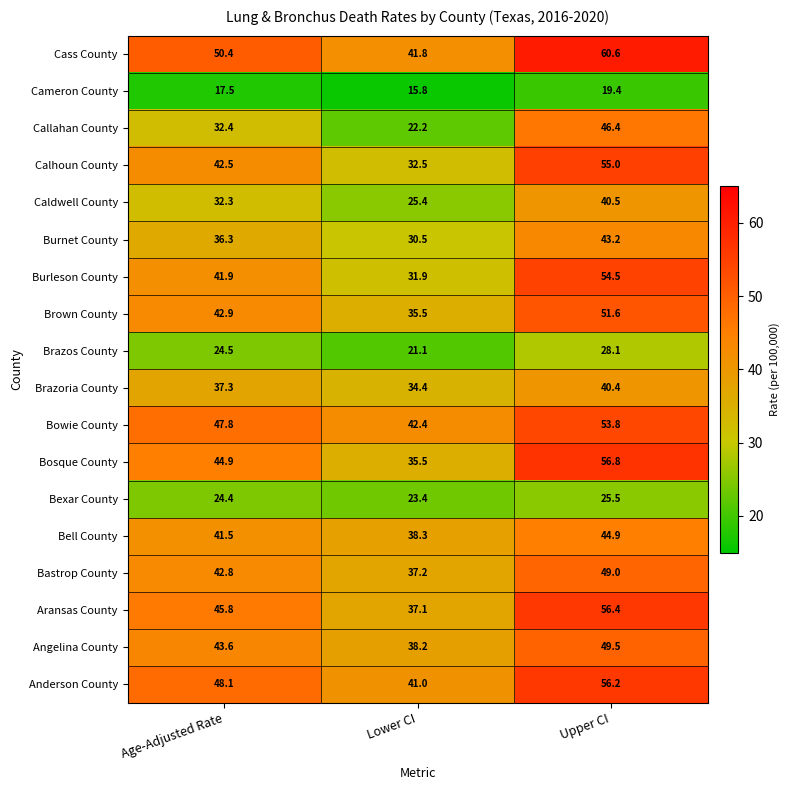

Is the value of Brazoria County at Age-Adjusted Rate greater than the value of Brazos County at Age-Adjusted Rate?

Yes